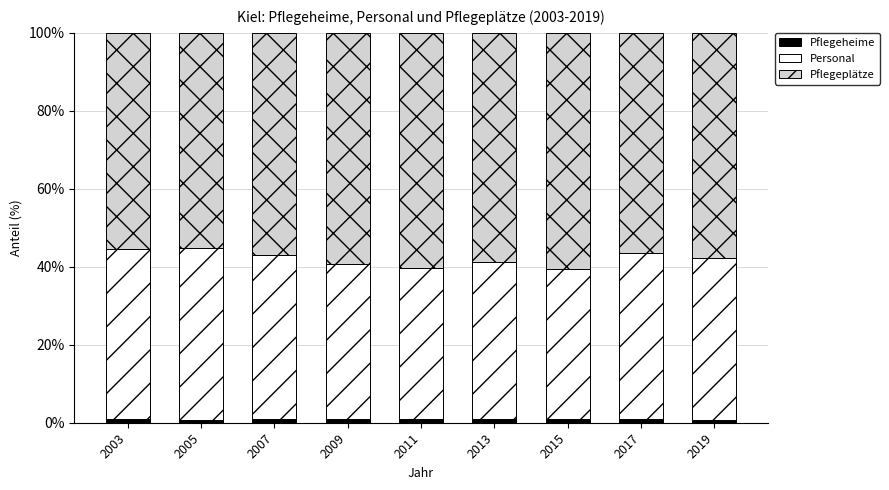

How many bars are there in total?

9